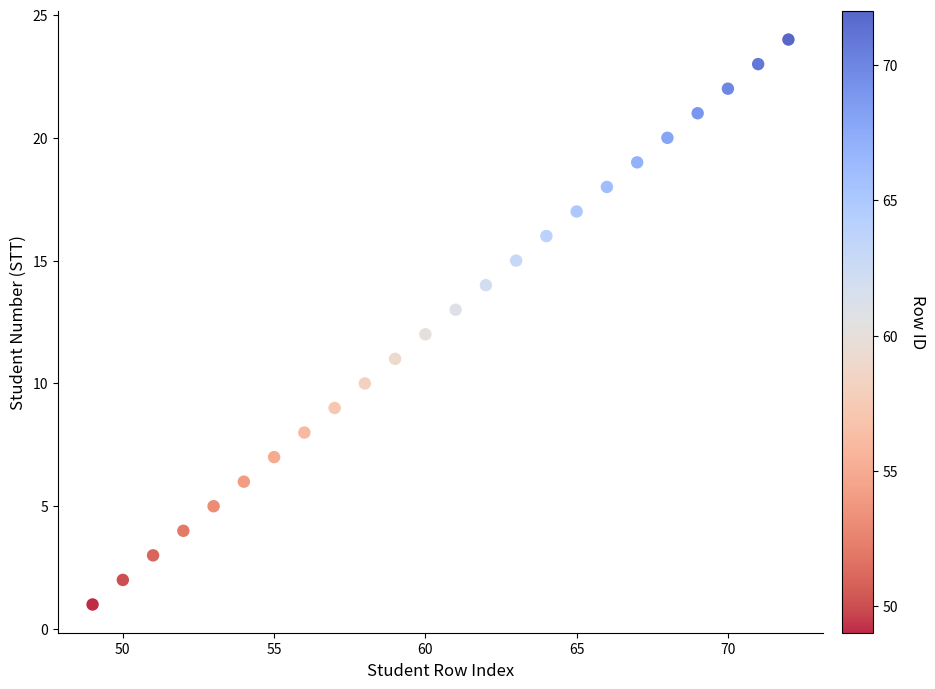

What is the range of Y values (max minus min)?

23